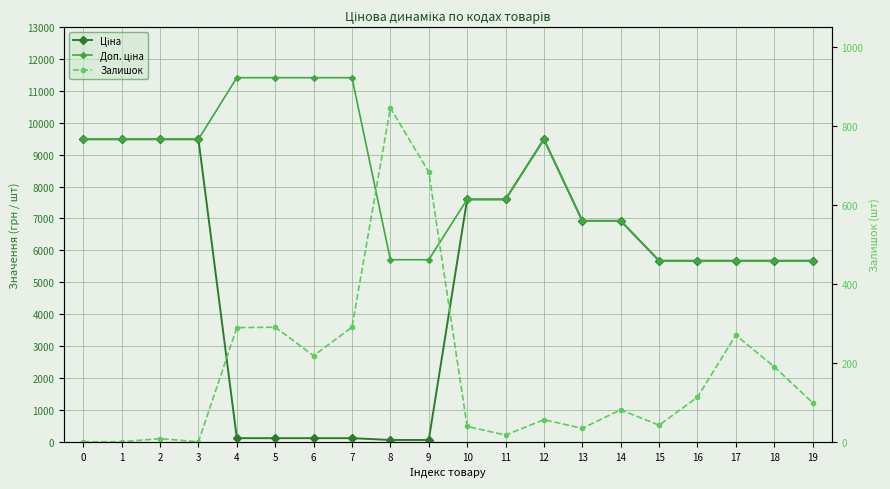

At which category is the sum across all series the highest?

12